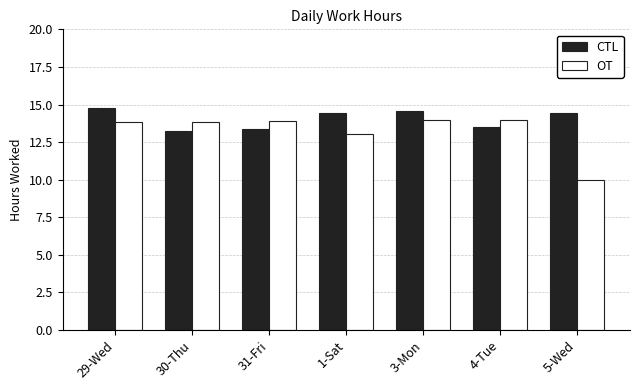

The OT series shows 19.8 at 1-Sat. True or false?

False